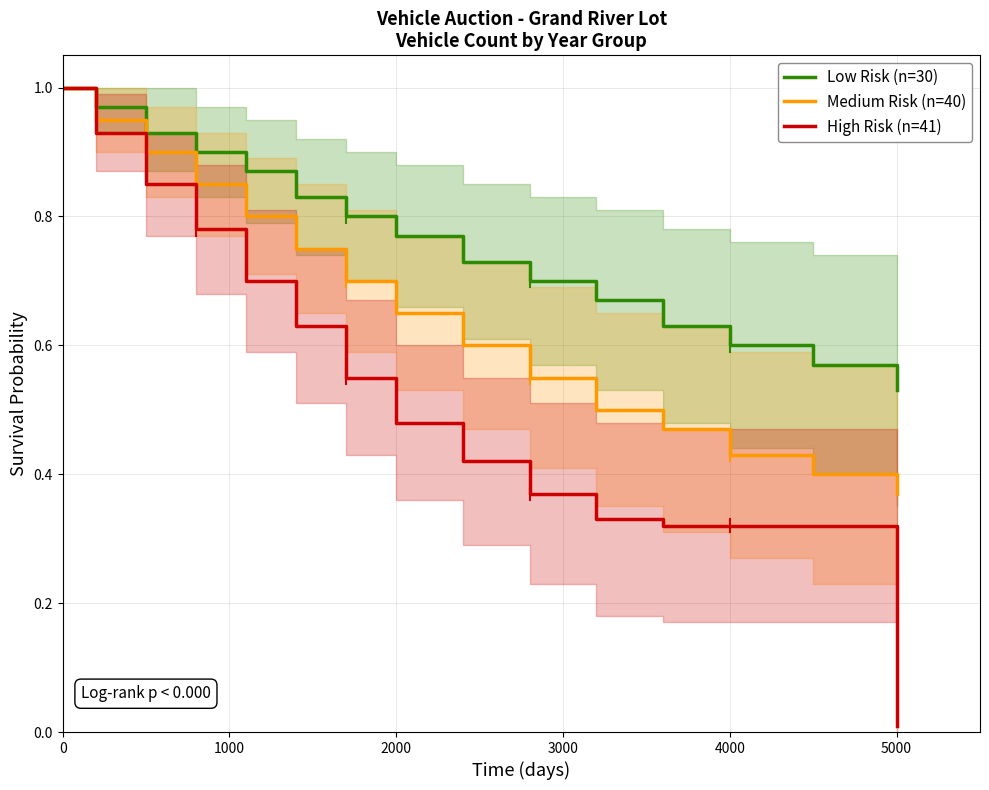

Rank the series at 0 from lowest to highest value.

Low Risk (n=30), Medium Risk (n=40), High Risk (n=41)